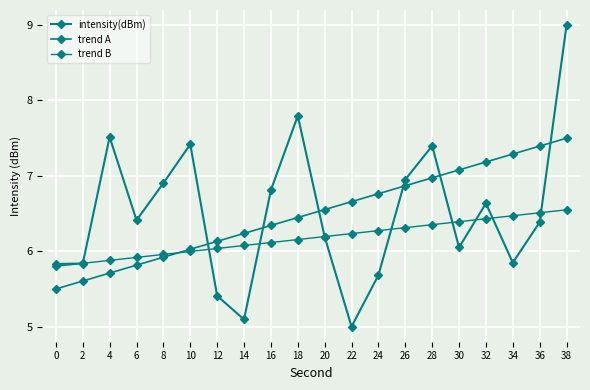

What is the total value across all series at 14?

17.4